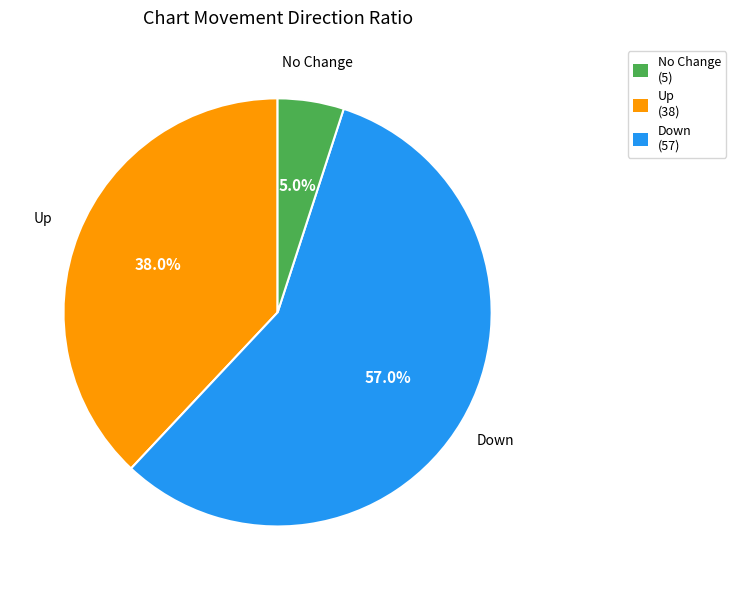

Is there a majority slice in this chart?

Yes